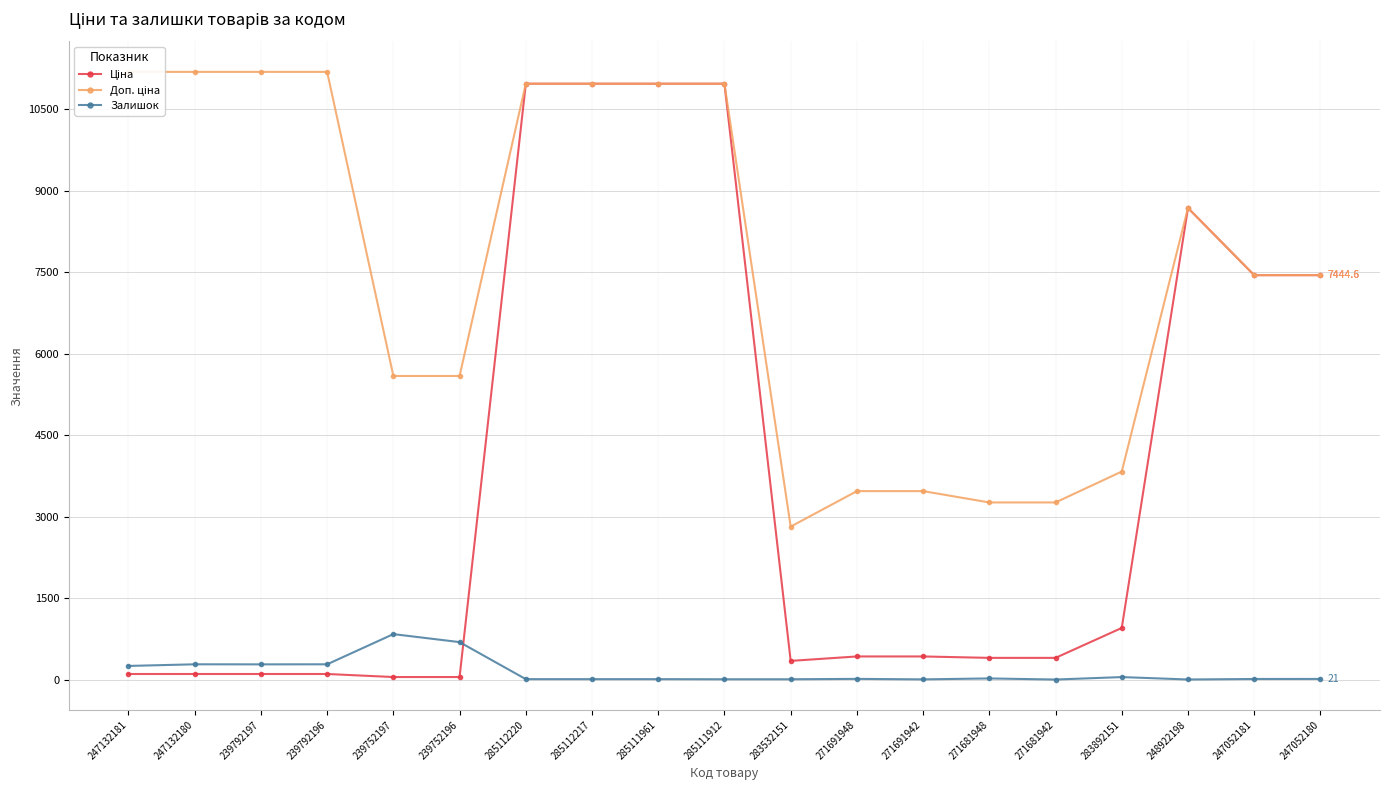

Reading left to right, what are all the values shown in this chart?

Ціна: 111.8	111.8	111.8	111.8	55.9	55.9	10964.4	10964.4	10964.4	10964.4	352.6	434.3	434.3	408.2	408.2	958.4	8679.5	7444.6	7444.6
Доп. ціна: 11182.0	11182.0	11182.0	11182.0	5591.0	5591.0	10964.4	10964.4	10964.4	10964.4	2821.2	3474.1	3474.1	3265.8	3265.8	3833.8	8679.5	7444.6	7444.6
Залишок: 260.0	290.0	289.0	290.0	845.0	698.0	17.0	17.0	17.0	15.0	15.0	22.0	13.0	30.0	10.0	55.0	11.0	20.0	21.0